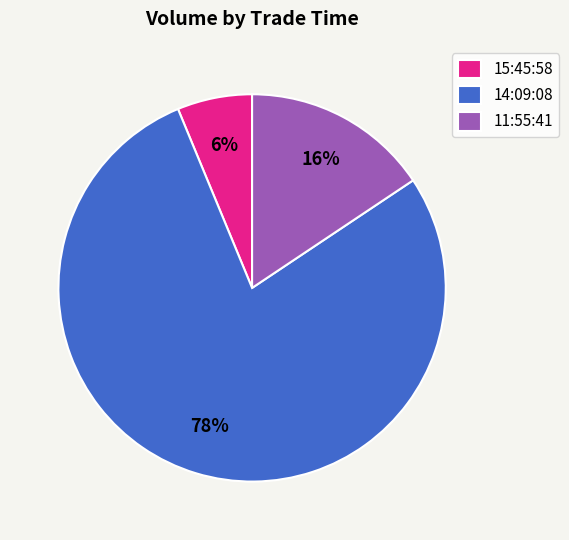

Count the number of slices in the pie.

3